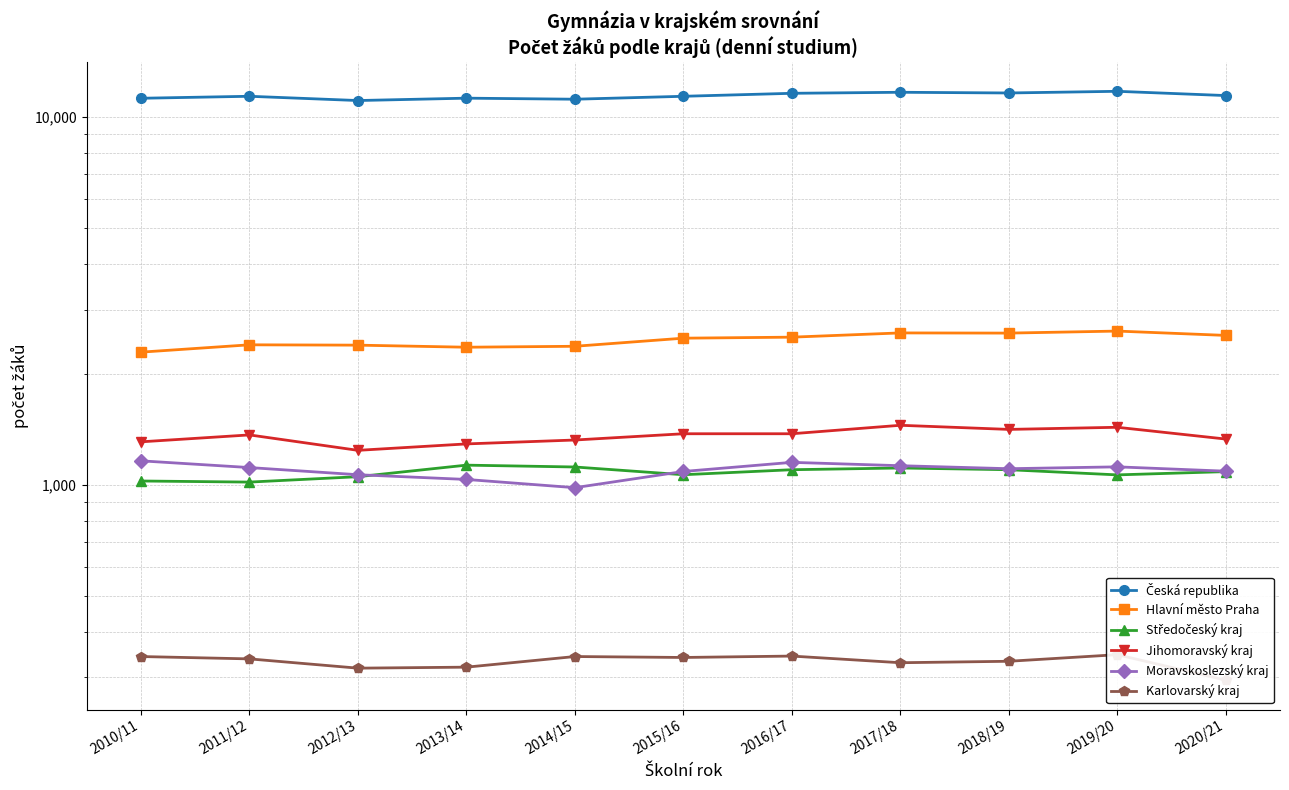

Rank the series by their maximum value, from lowest to highest.

Karlovarský kraj, Středočeský kraj, Moravskoslezský kraj, Jihomoravský kraj, Hlavní město Praha, Česká republika